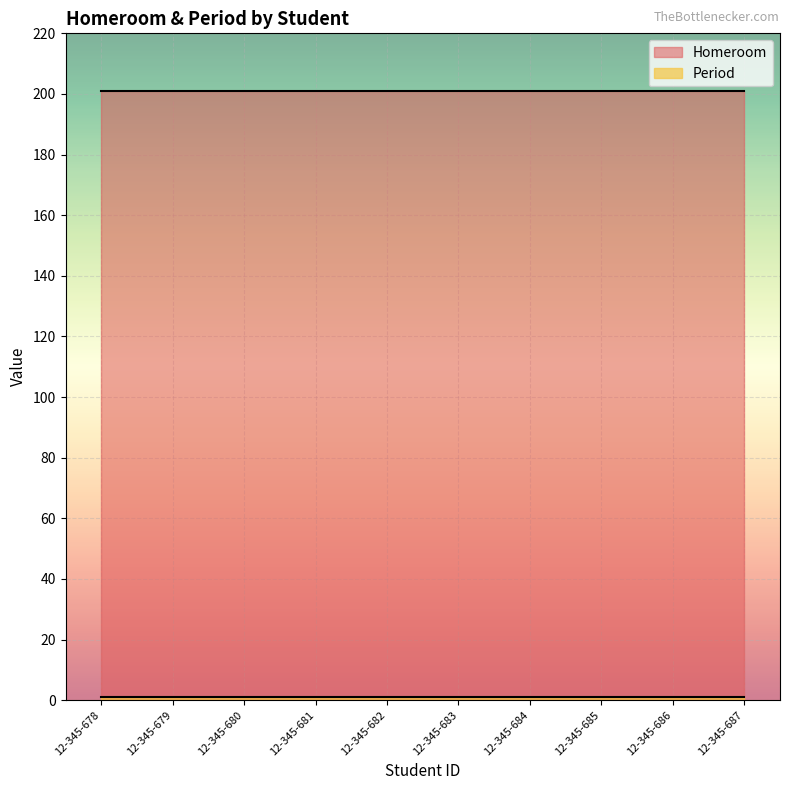

How many data points does each series have?

10